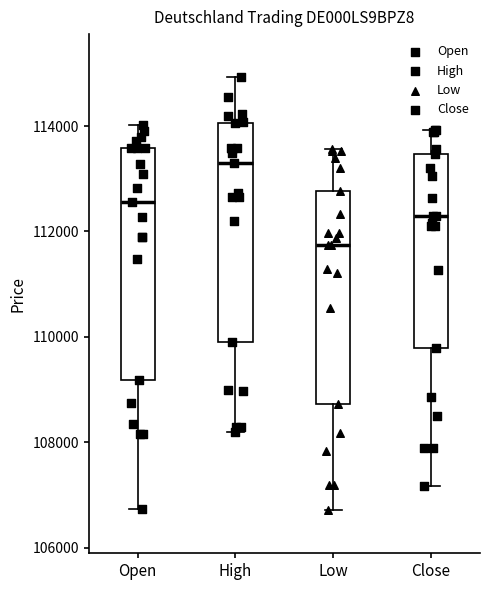

Where is the lower edge of the box for Open on the y-axis? The values are not printed on the chart, so give them approximately, as read against the axis.

109200